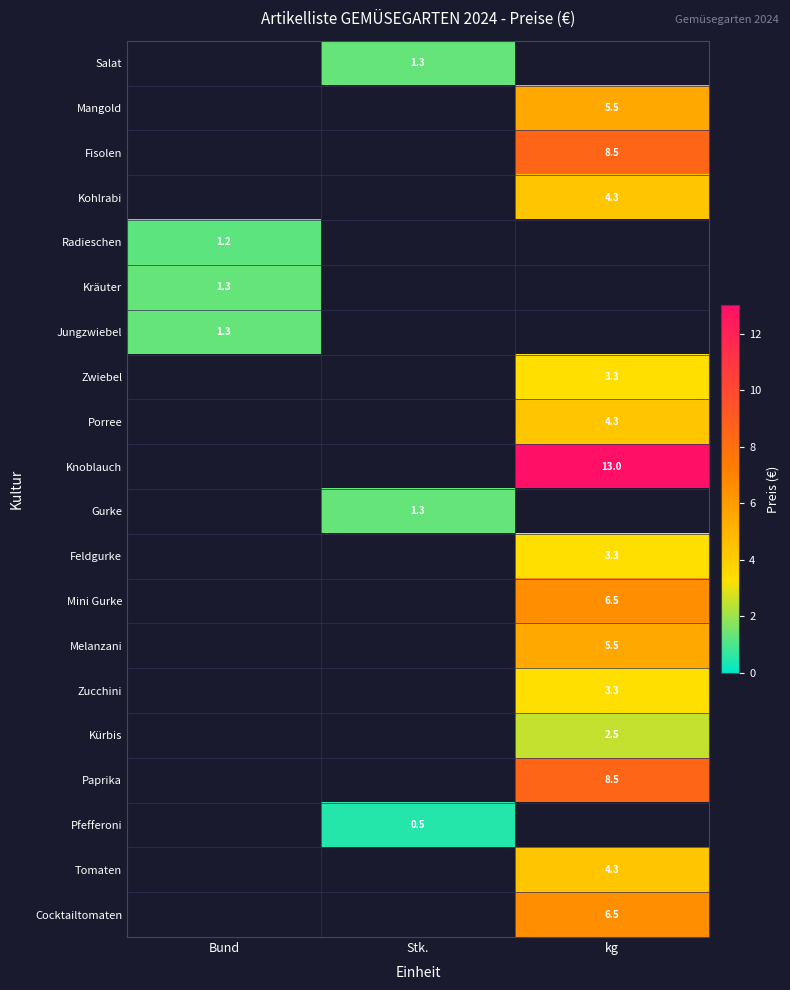

Is it true that Gurke equals 1.3 at Stk.?

True